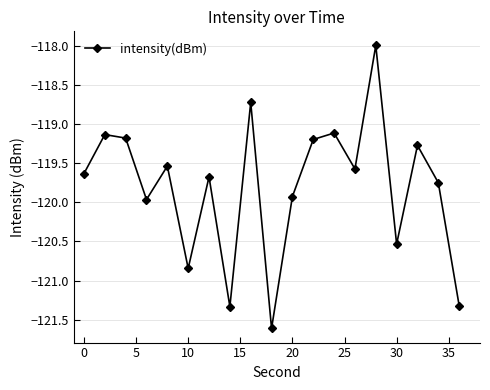

How many interior local peaks (higher than both neighbors) does the data have?

7